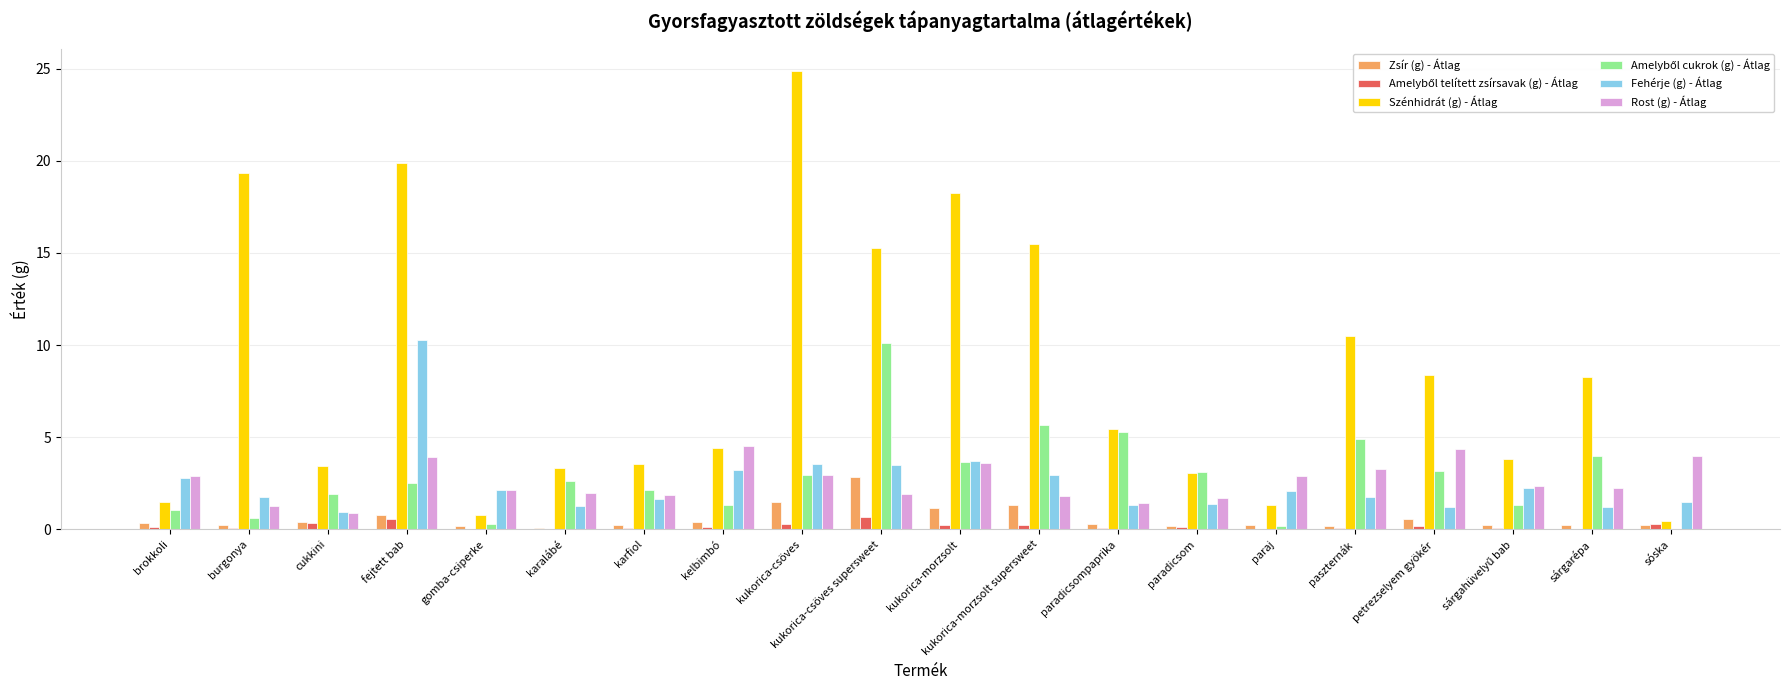

What is the greatest value displayed?

24.8